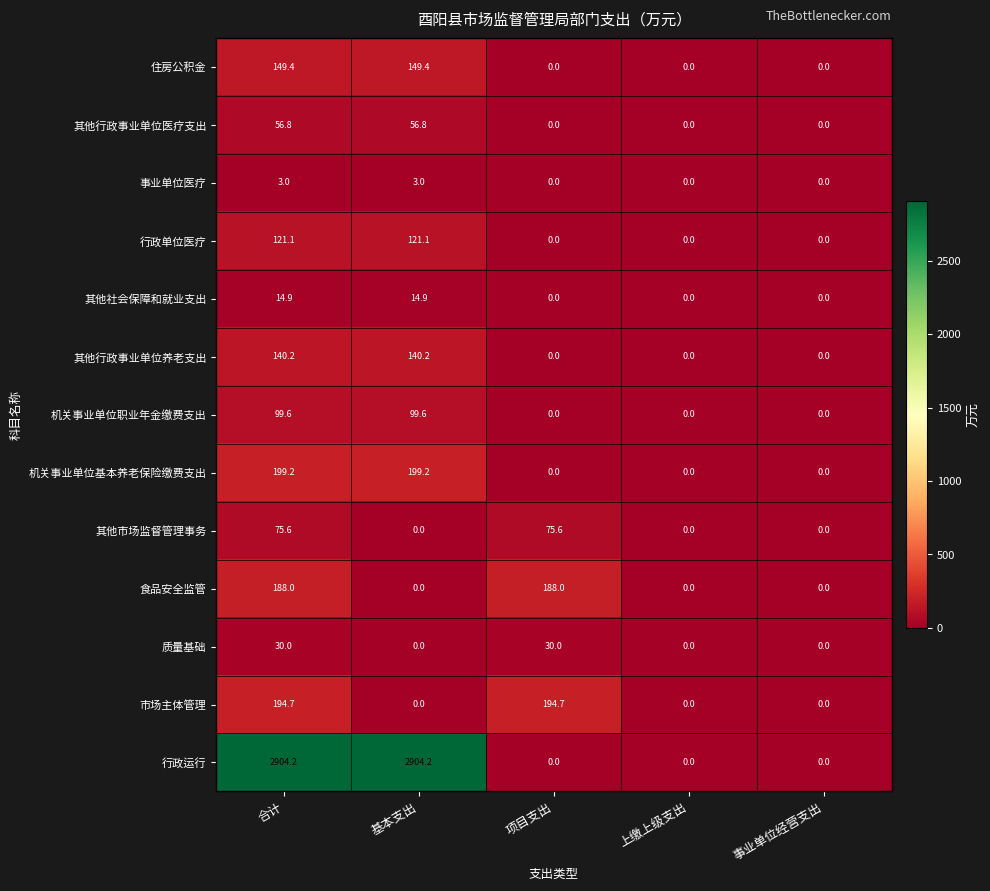

The value of 其他行政事业单位医疗支出 at 上缴上级支出 is -34.7. True or false?

False